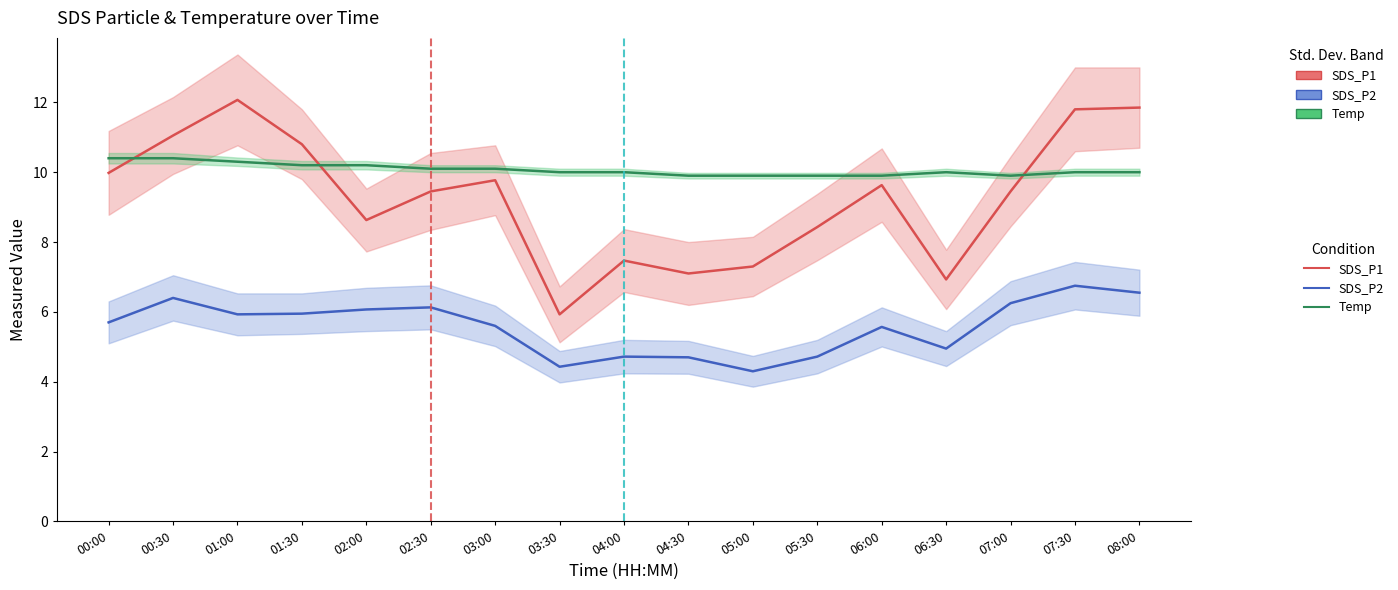

What is the total value across all series at 06:00?

25.1